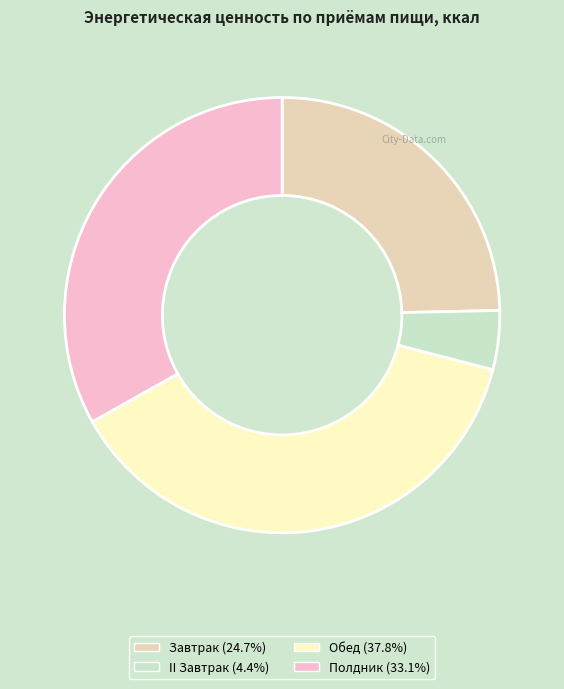

To the nearest percent, what portion does II Завтрак represent?

4%